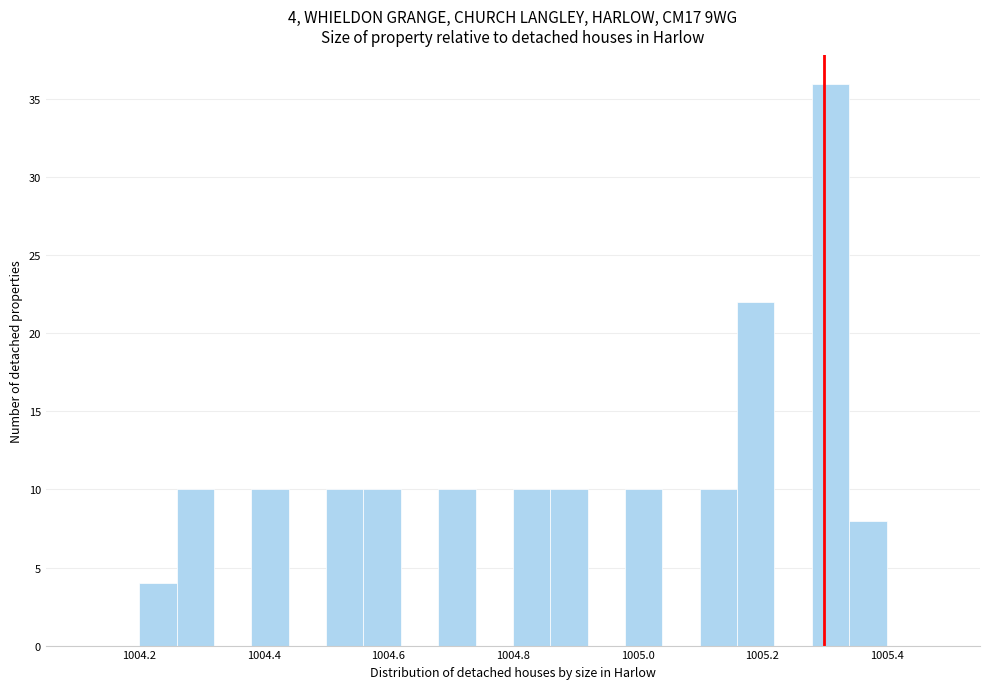

Read against the x-axis, roughly where is the centre of the tallest bar?

1005.32